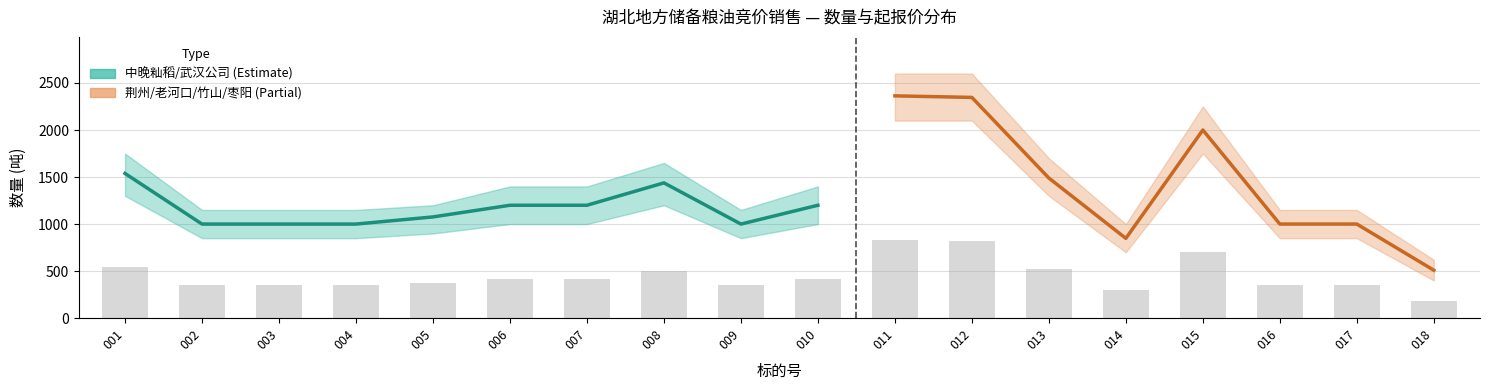

How many data points are less than 420?

9